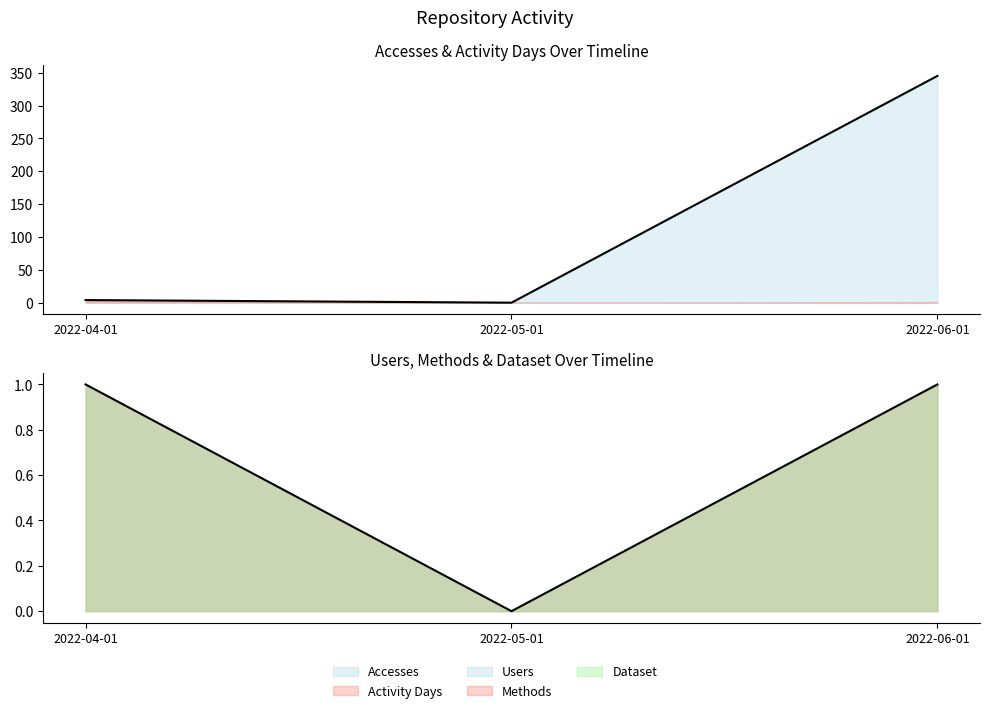

True or false: Methods has a value of -1 at 2022-05-01.

False